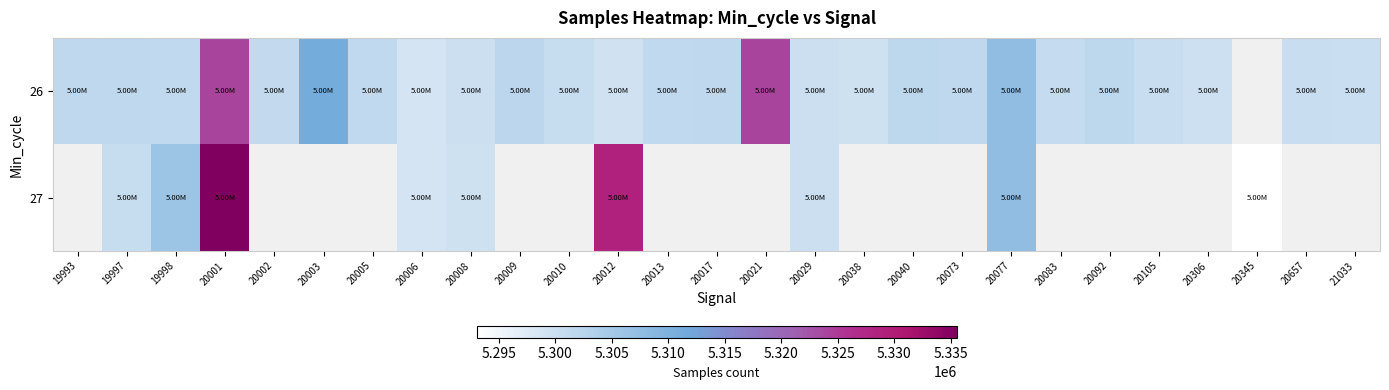

What is the approximate value of 27 at 20345?

5293051.0